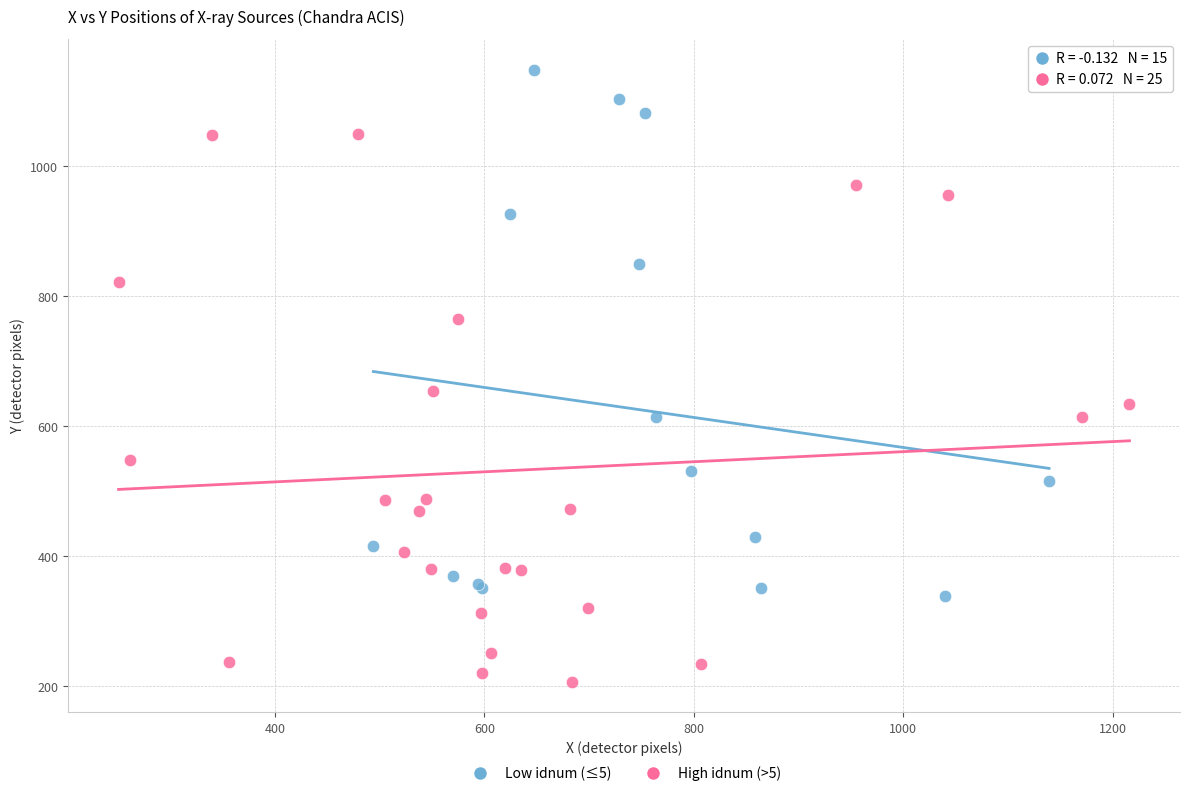

Which series has the largest Y range (max minus min)?

High idnum (>5)